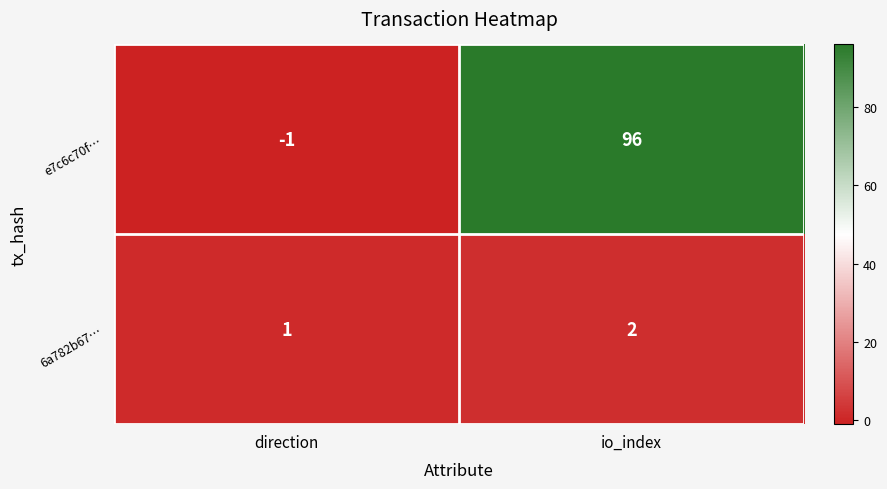

Which label corresponds to the largest value in the chart?

io_index